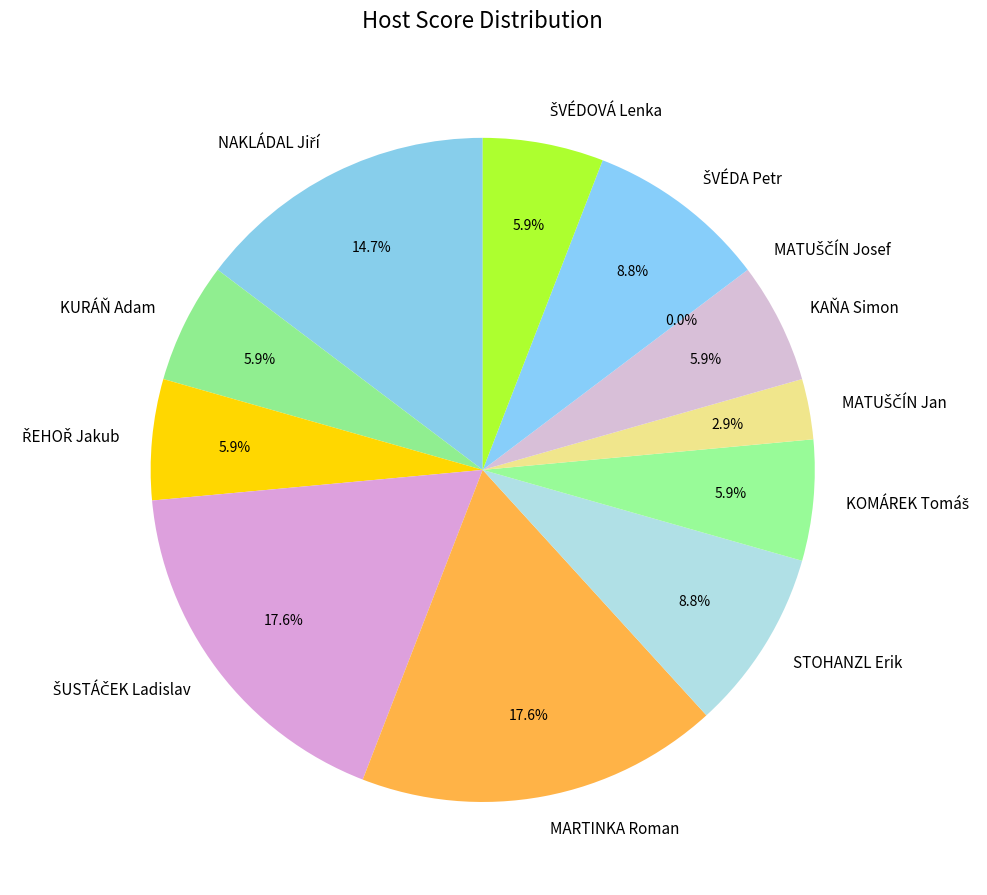

Is there any slice that represents more than half of the pie?

No